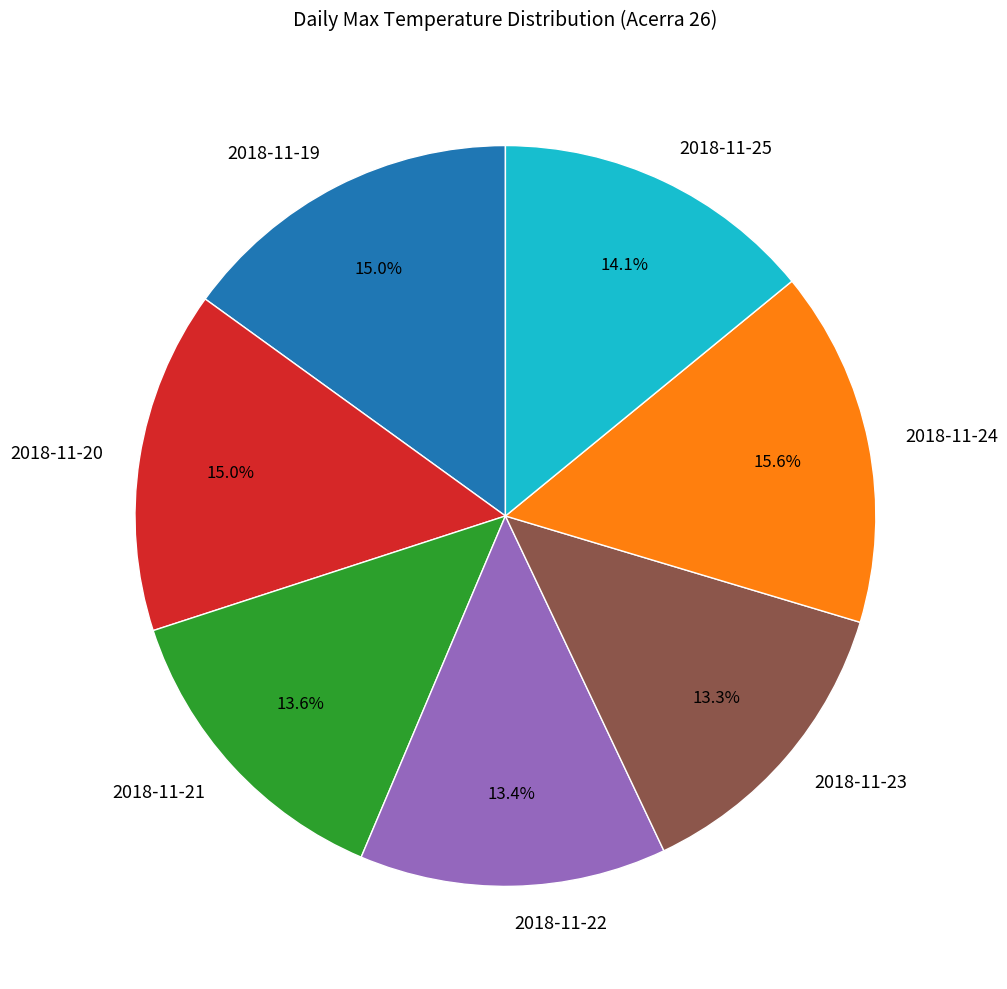

Is there a majority slice in this chart?

No